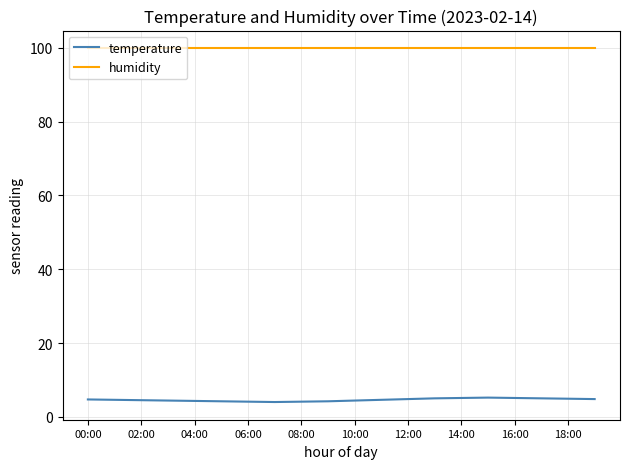

How many lines are shown in the chart?

2